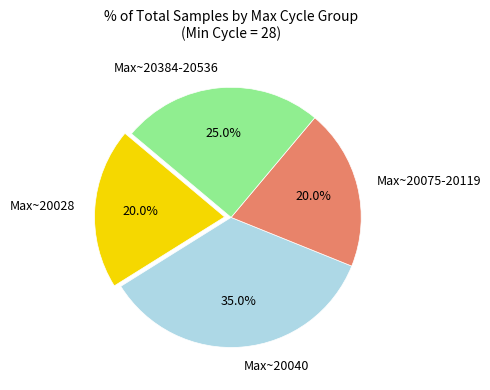

How much of the chart is everything except Max~20040?

65.0%